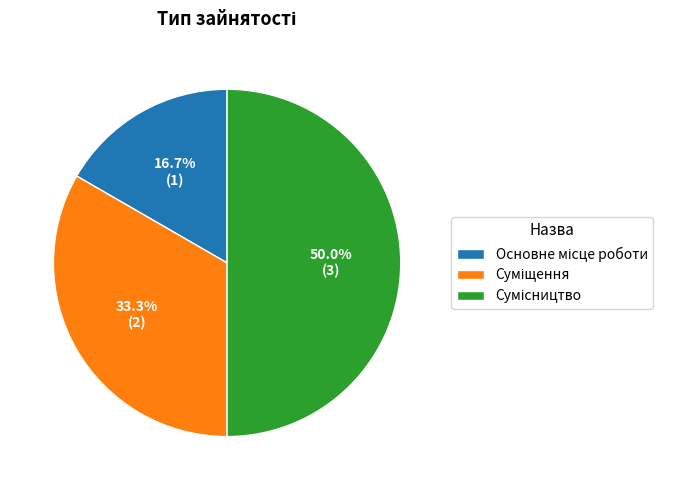

To the nearest percent, what portion does Основне місце роботи represent?

17%